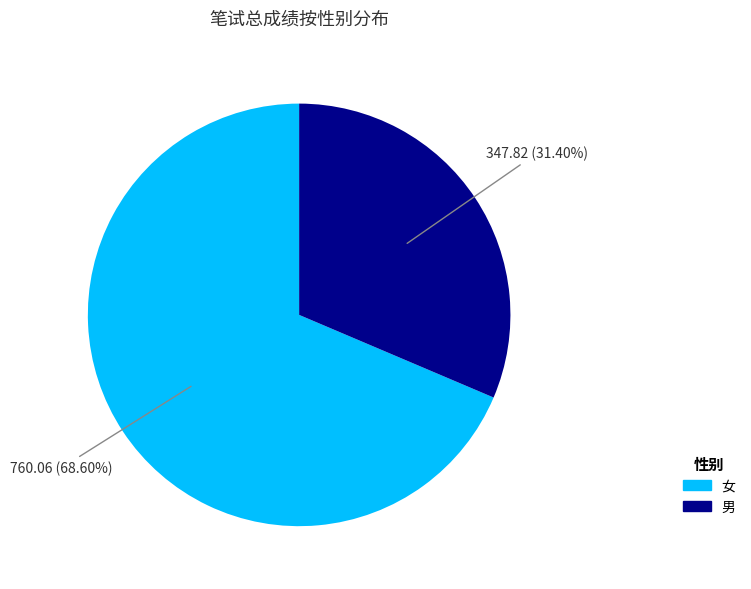

Is there a majority slice in this chart?

Yes